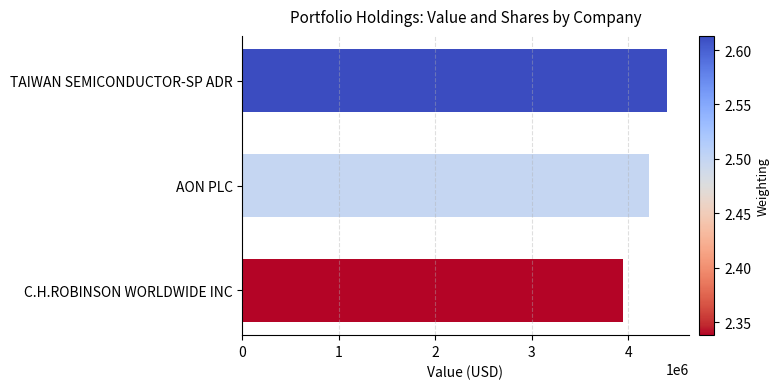

Rank the categories by value from highest to lowest.

TAIWAN SEMICONDUCTOR-SP ADR, AON PLC, C.H.ROBINSON WORLDWIDE INC